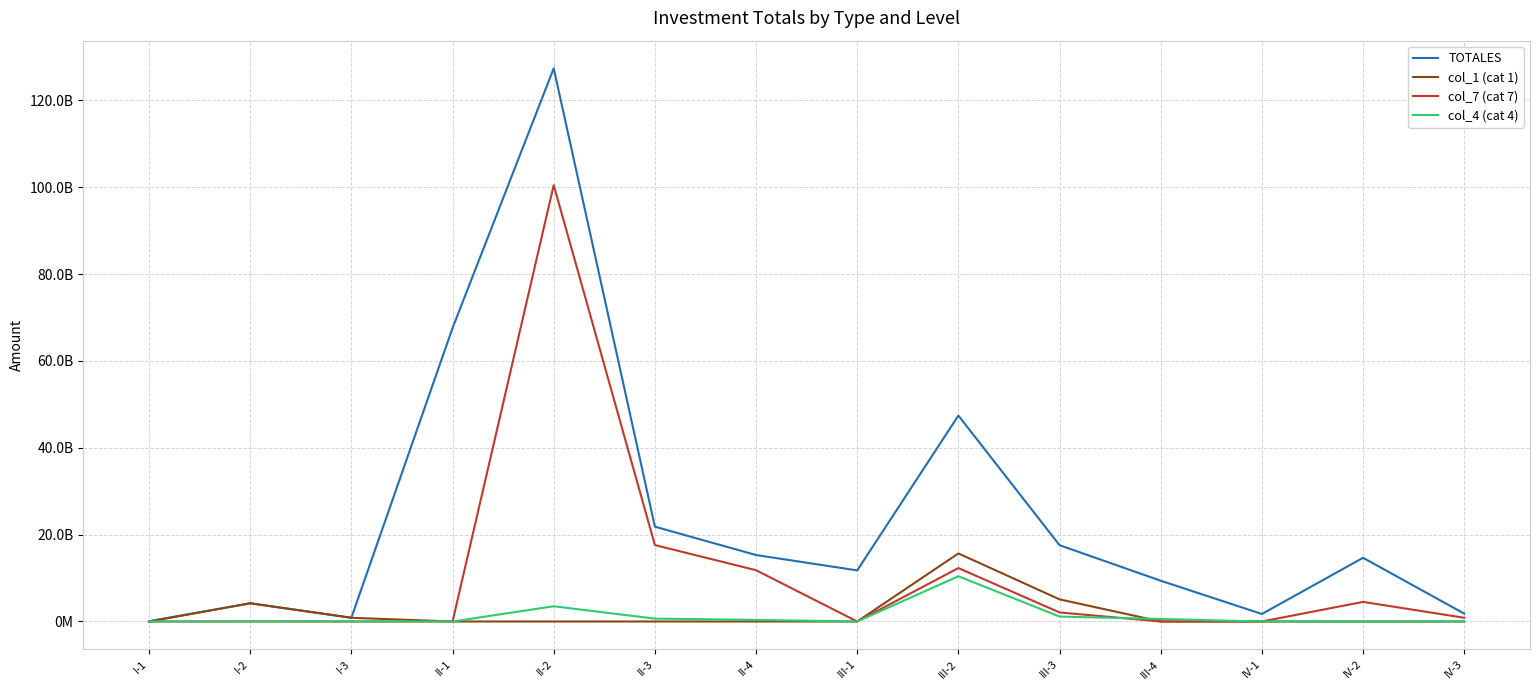

Which has a higher value, I-1 or III-1?

III-1